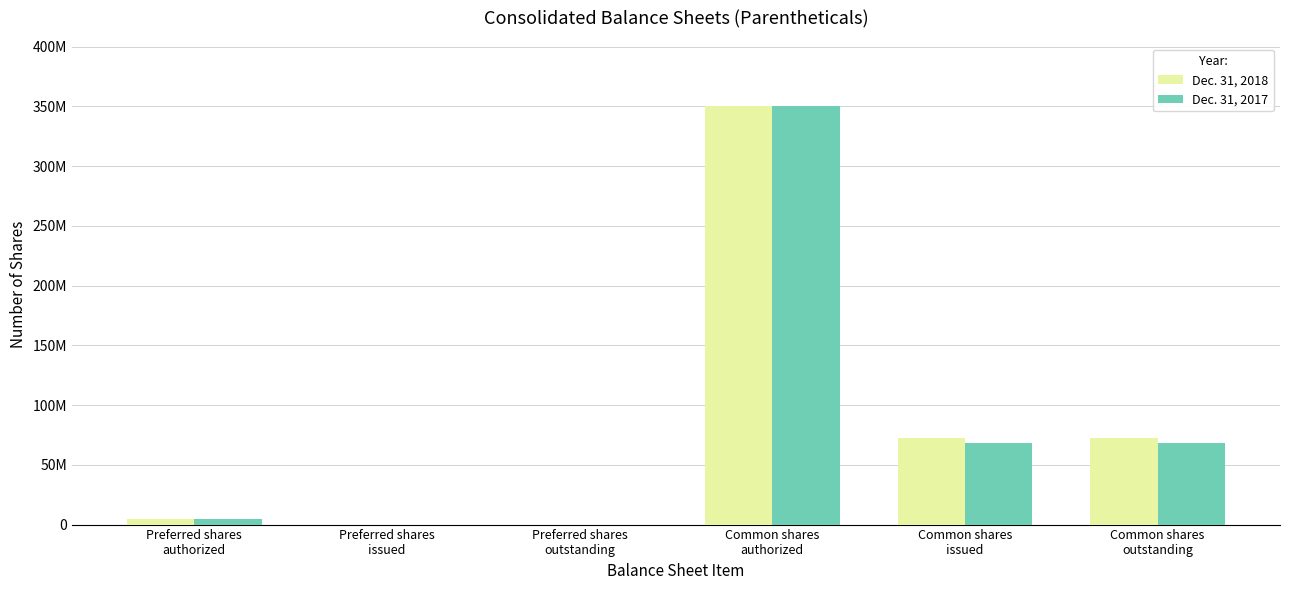

Are the bars grouped side by side (vs. stacked)?

Yes